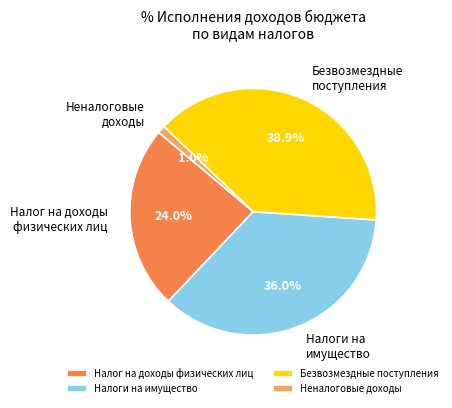

Which category has the biggest portion of the pie?

Безвозмездные поступления